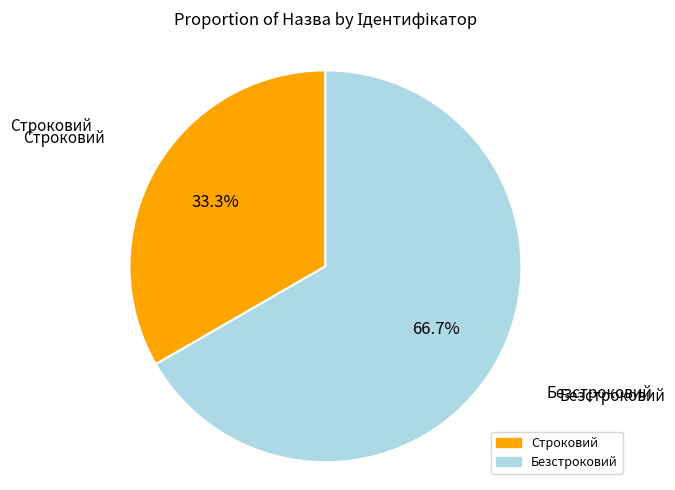

What is the smallest slice in the pie chart?

Строковий